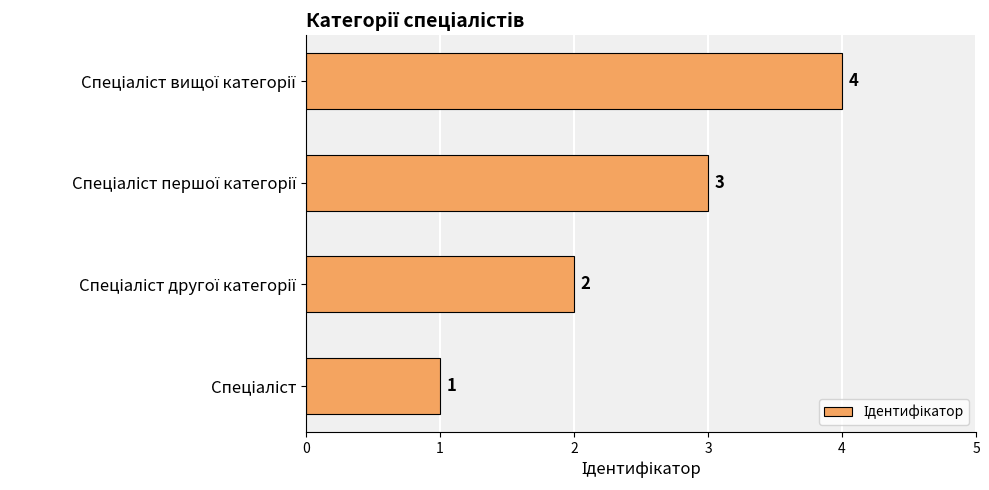

What is the difference between the maximum and minimum values?

3